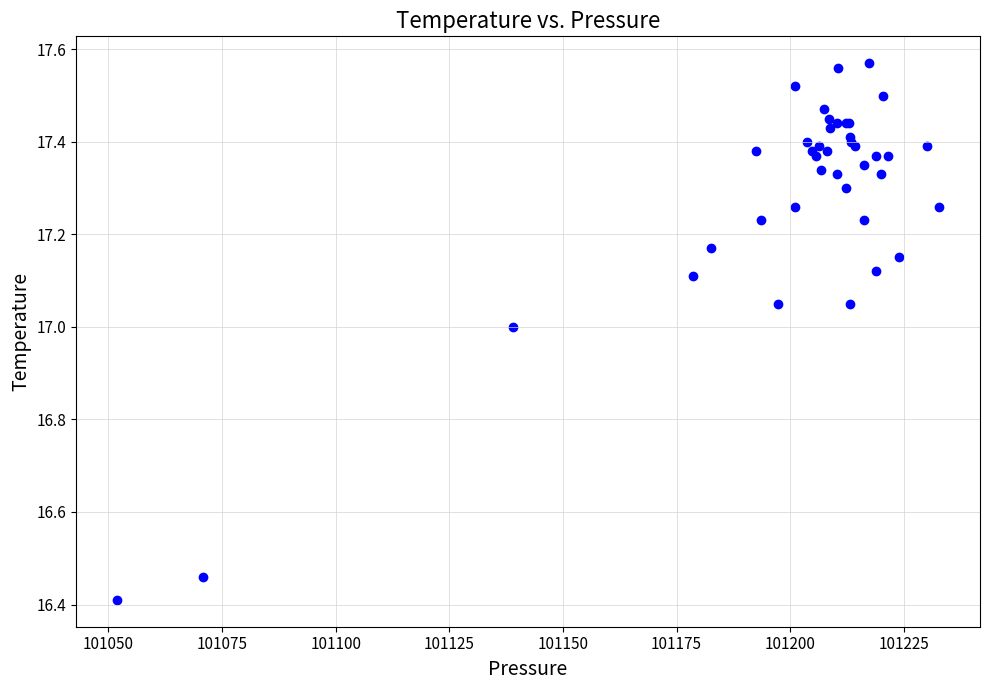

What Y value in the scatter plot is closest to 16?

16.4